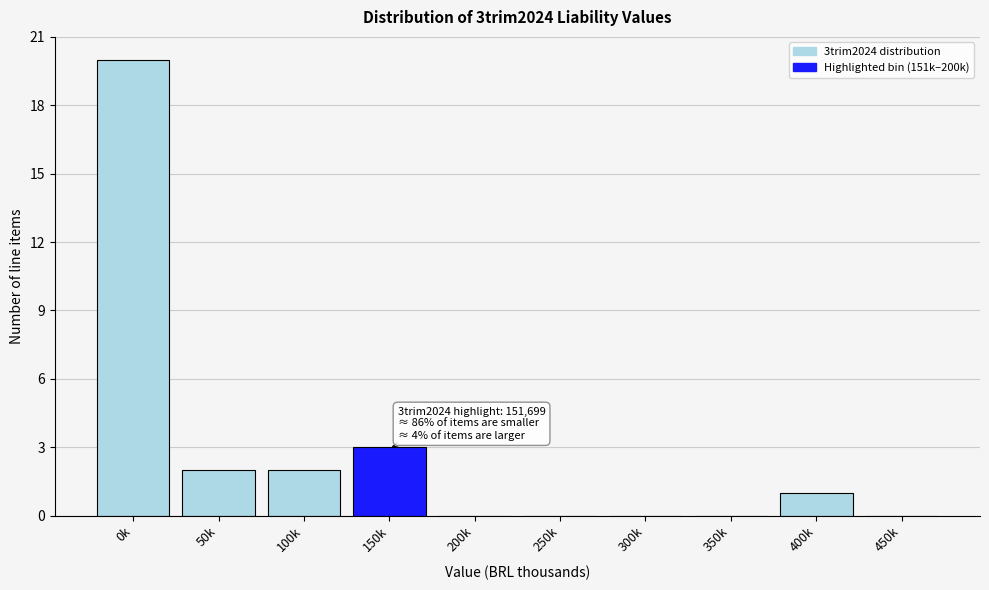

Reading left to right, what are all the values shown in this chart?

0k=20	50k=2	100k=2	150k=3	200k=0	250k=0	300k=0	350k=0	400k=1	450k=0